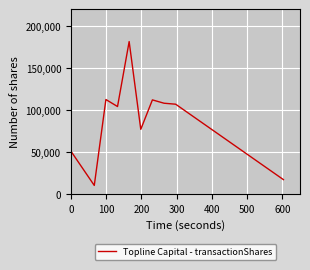

What is the difference between the maximum and minimum values?

171203